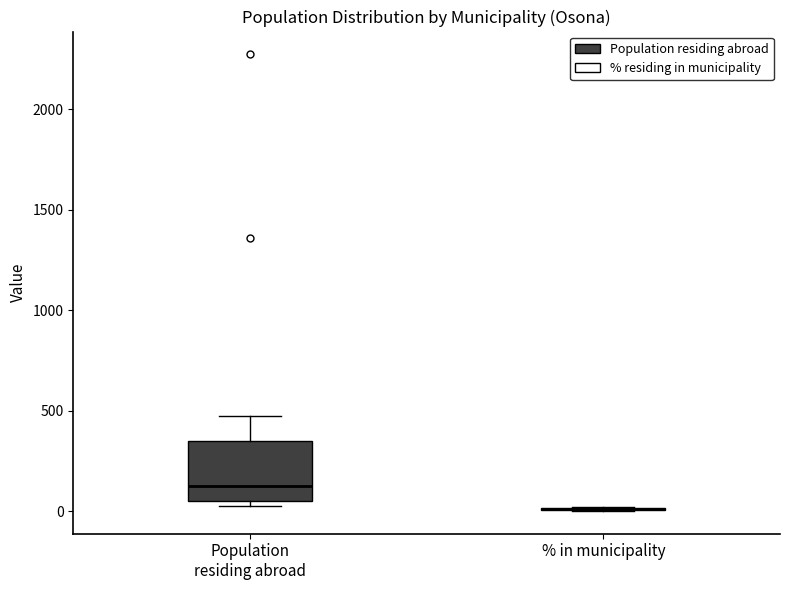

Which box is the tallest, from its lower edge to its upper edge?

Population residing abroad